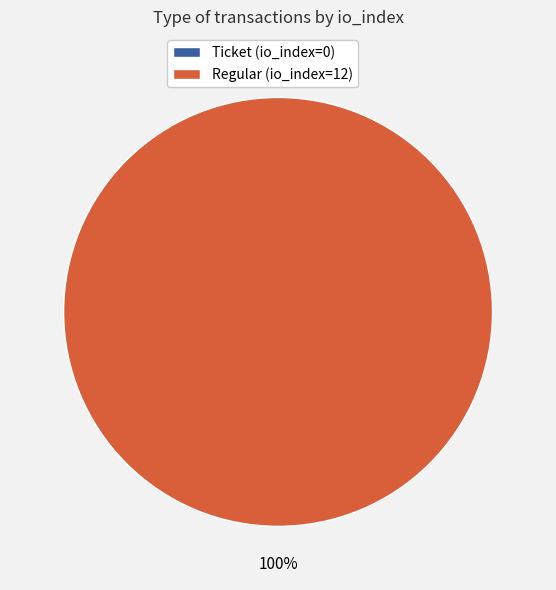

How many slices are in this pie chart?

2